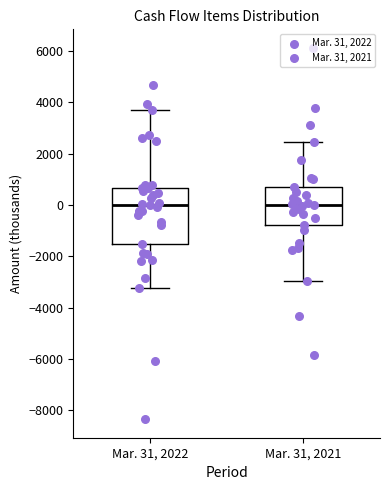

Where does the median line of the box for Mar. 31, 2022 sit on the y-axis? The values are not printed on the chart, so give them approximately, as read against the axis.

0